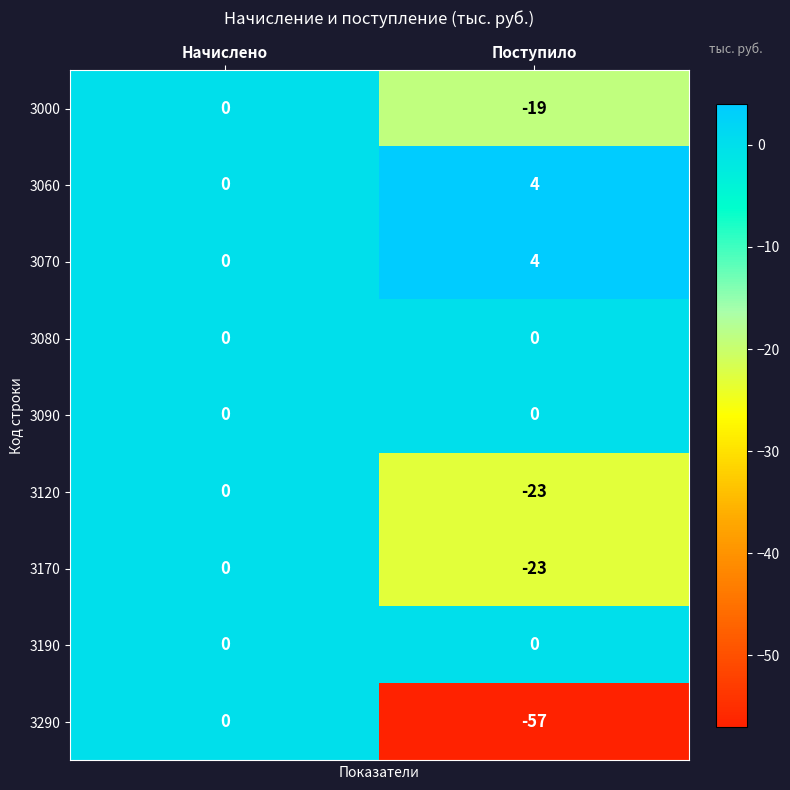

True or false: 3000 has a value of -12 at Начислено.

False